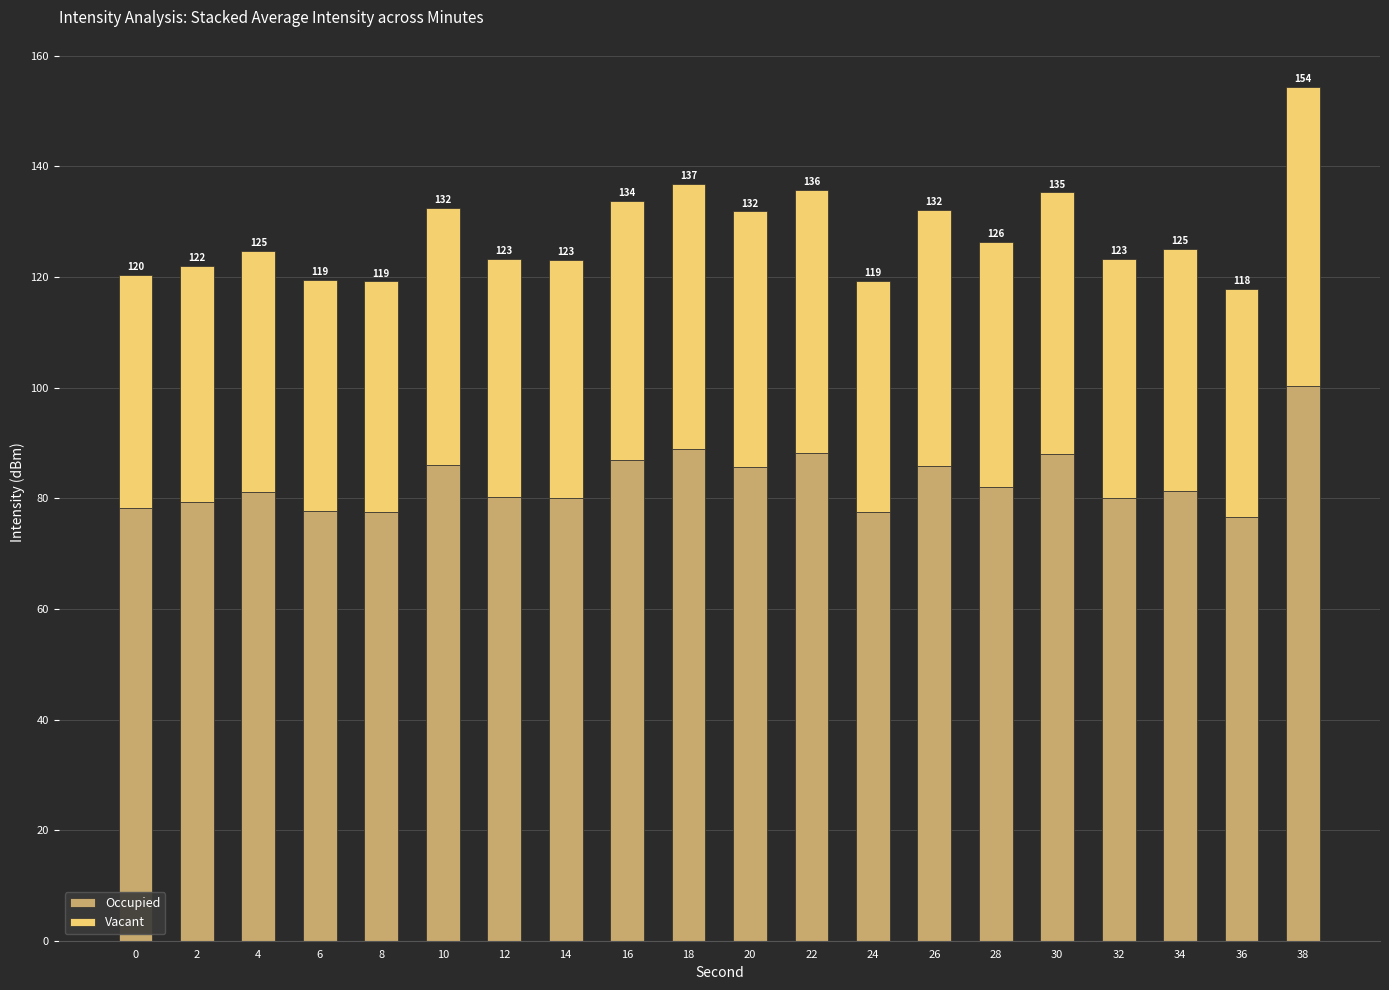

How many bars are there in total?

20